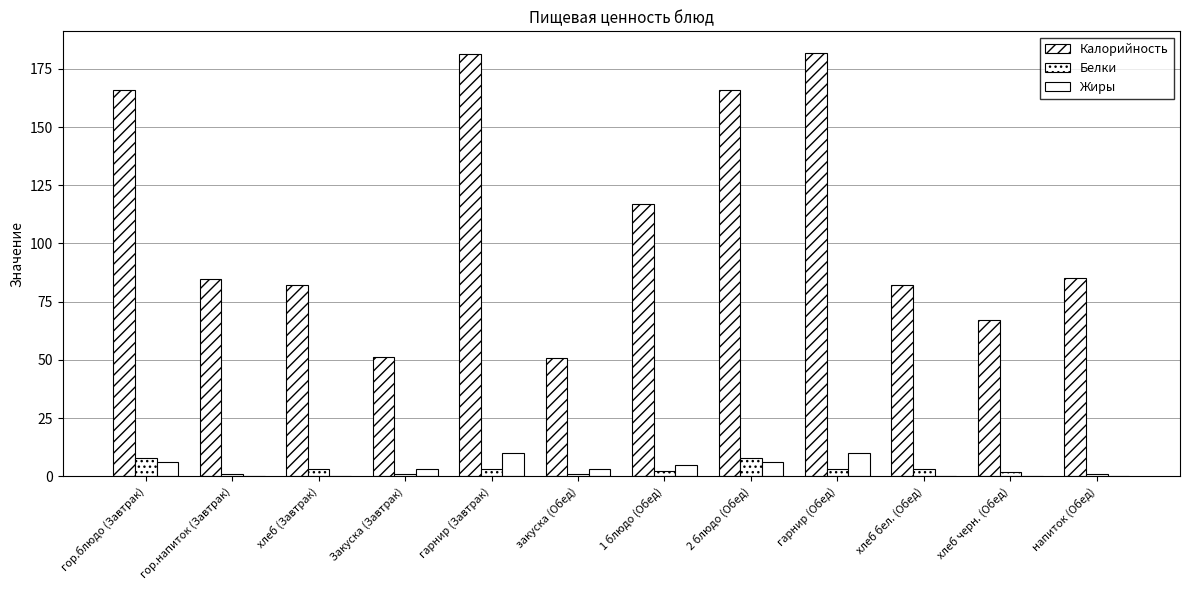

The Жиры series shows 3.0 at закуска (Обед). True or false?

True